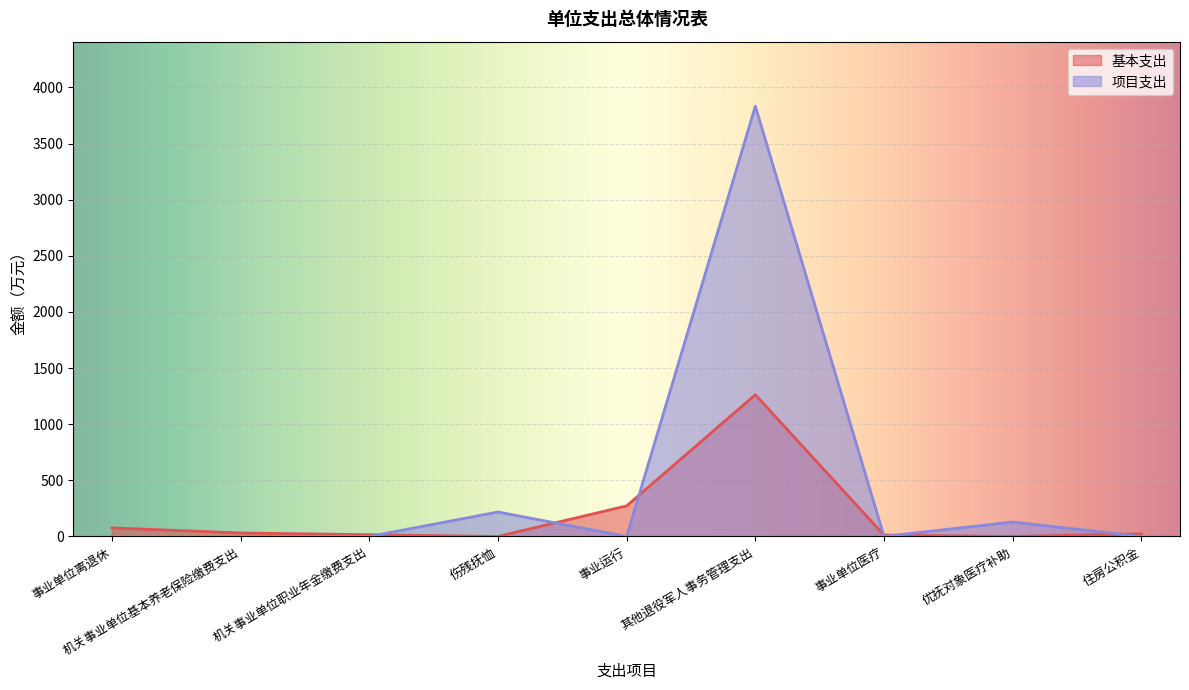

Where do 基本支出 and 项目支出 first cross each other?

机关事业单位职业年金缴费支出 and 伤残抚恤